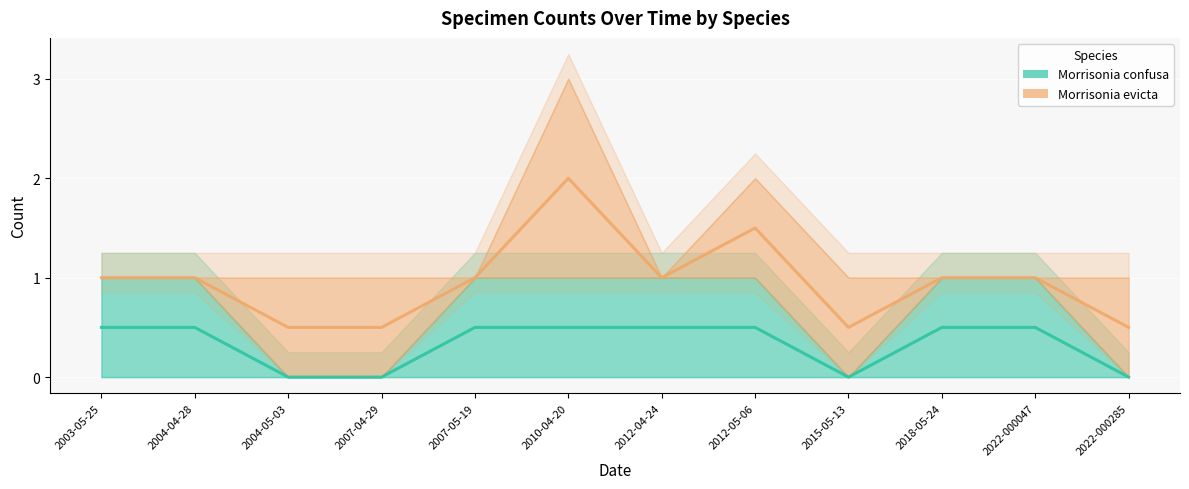

Reading right to left, what are all the values shown in this chart?

2022-000285=0.0	2022-000047=0.5	2018-05-24=0.5	2015-05-13=0.0	2012-05-06=0.5	2012-04-24=0.5	2010-04-20=0.5	2007-05-19=0.5	2007-04-29=0.0	2004-05-03=0.0	2004-04-28=0.5	2003-05-25=0.5